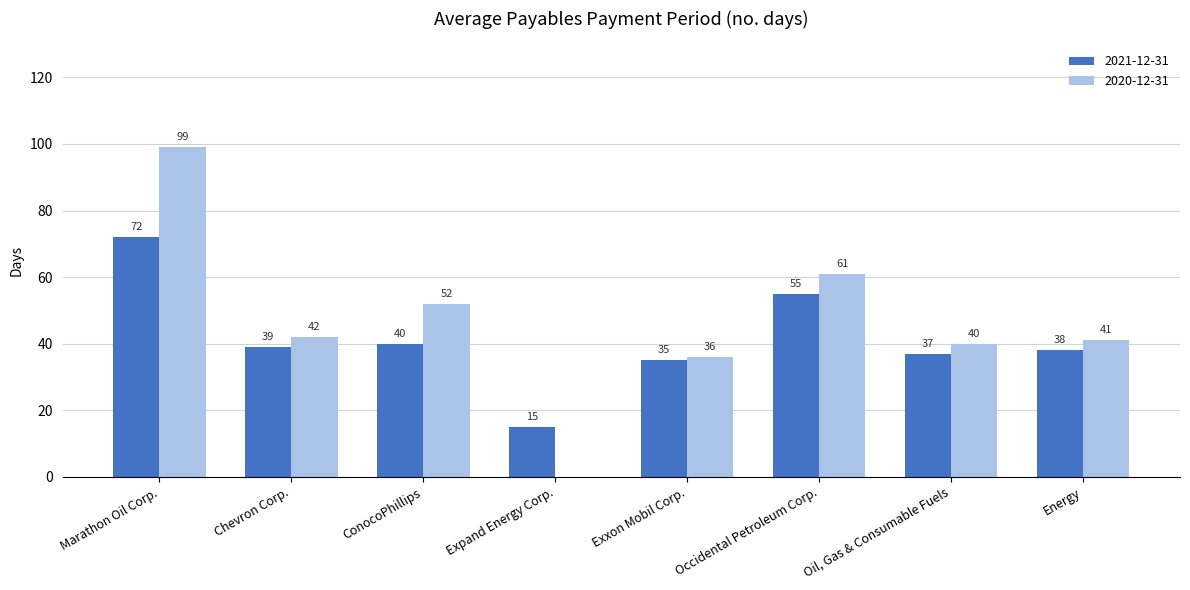

Are the bars horizontal?

No